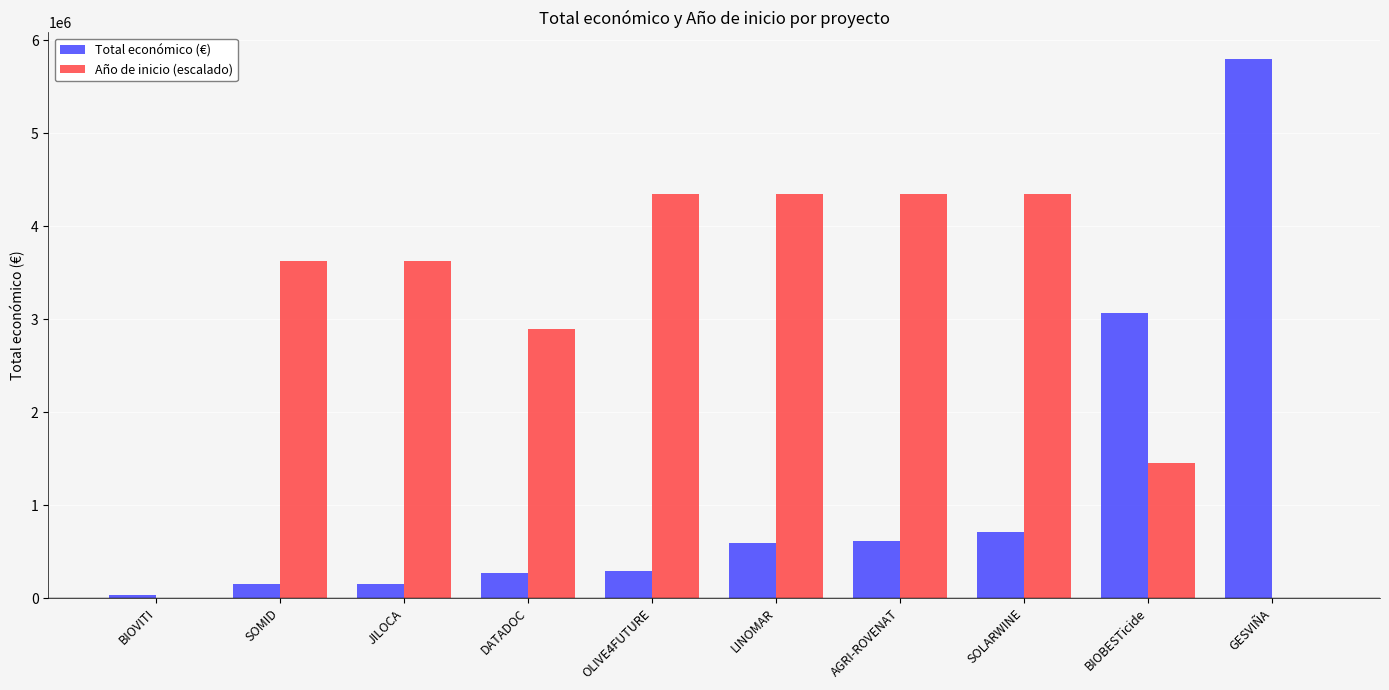

How many groups of bars are there?

10